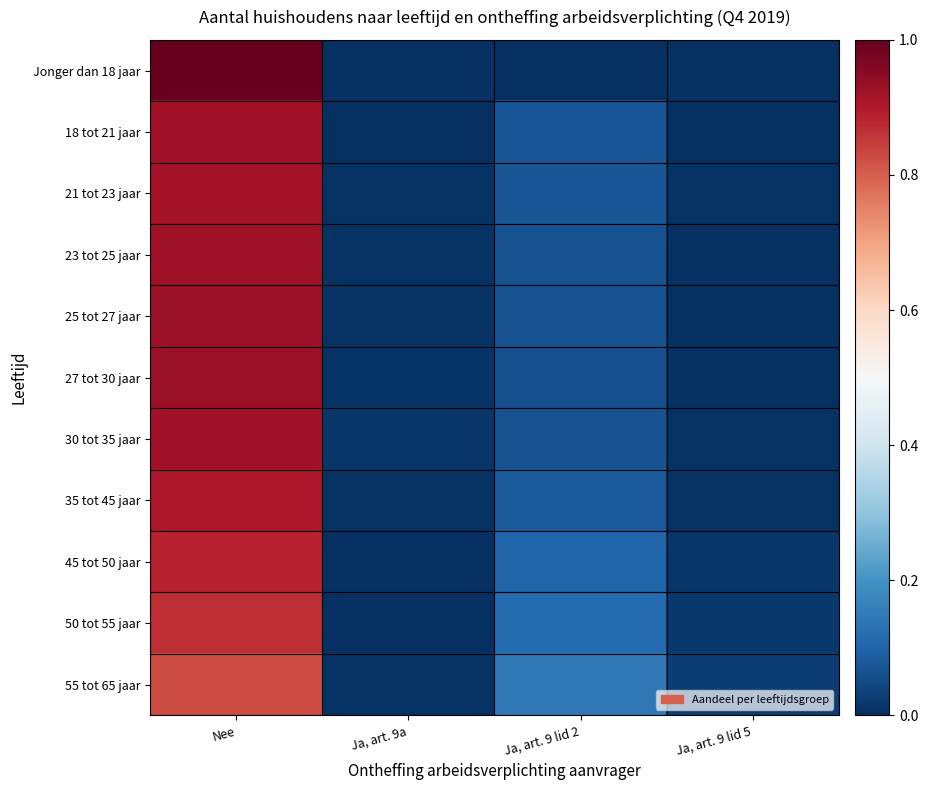

Which series has the largest total across all categories?

Jonger dan 18 jaar